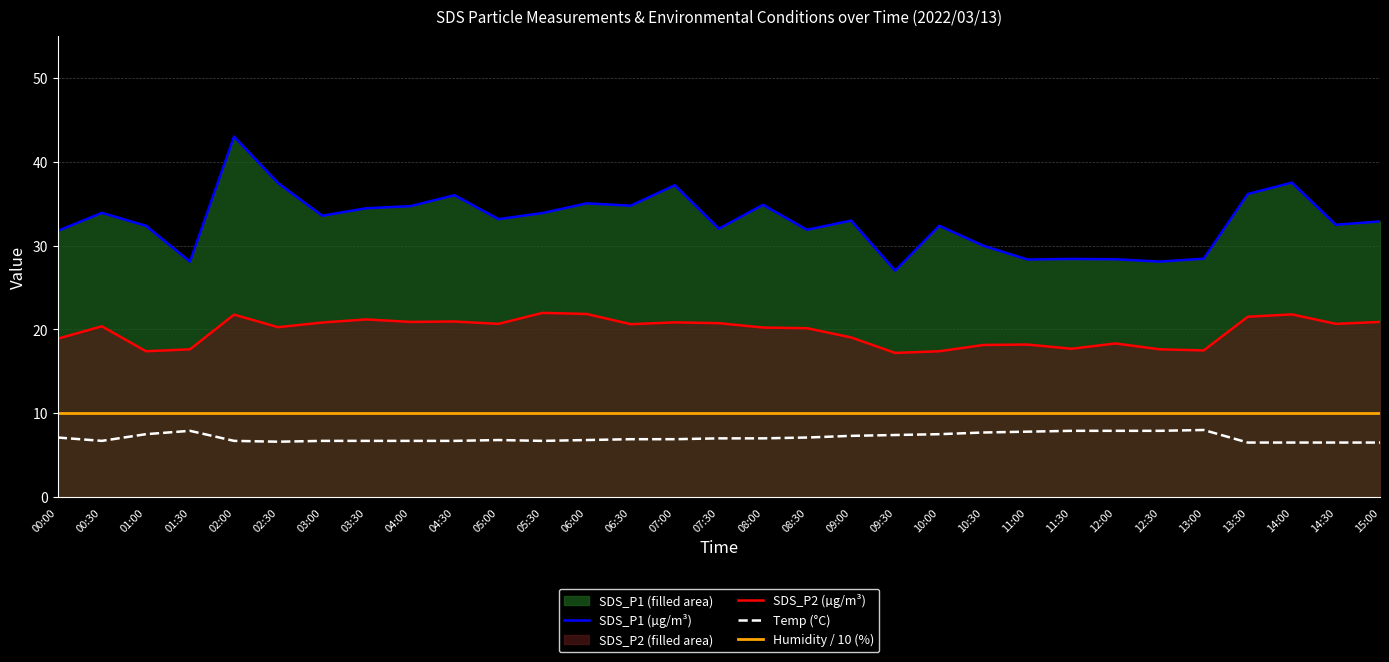

Rank the series by their maximum value, from highest to lowest.

SDS_P1 (µg/m³), SDS_P2 (µg/m³), Humidity / 10 (%), Temp (°C)